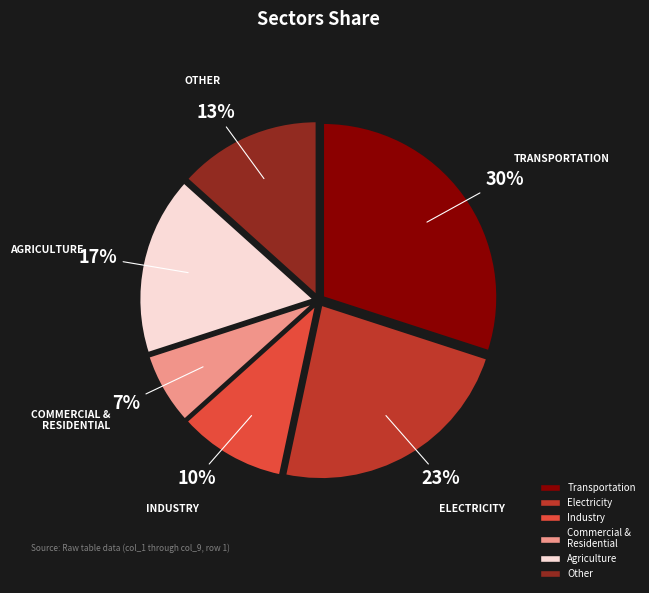

How many segments does this pie chart have?

6